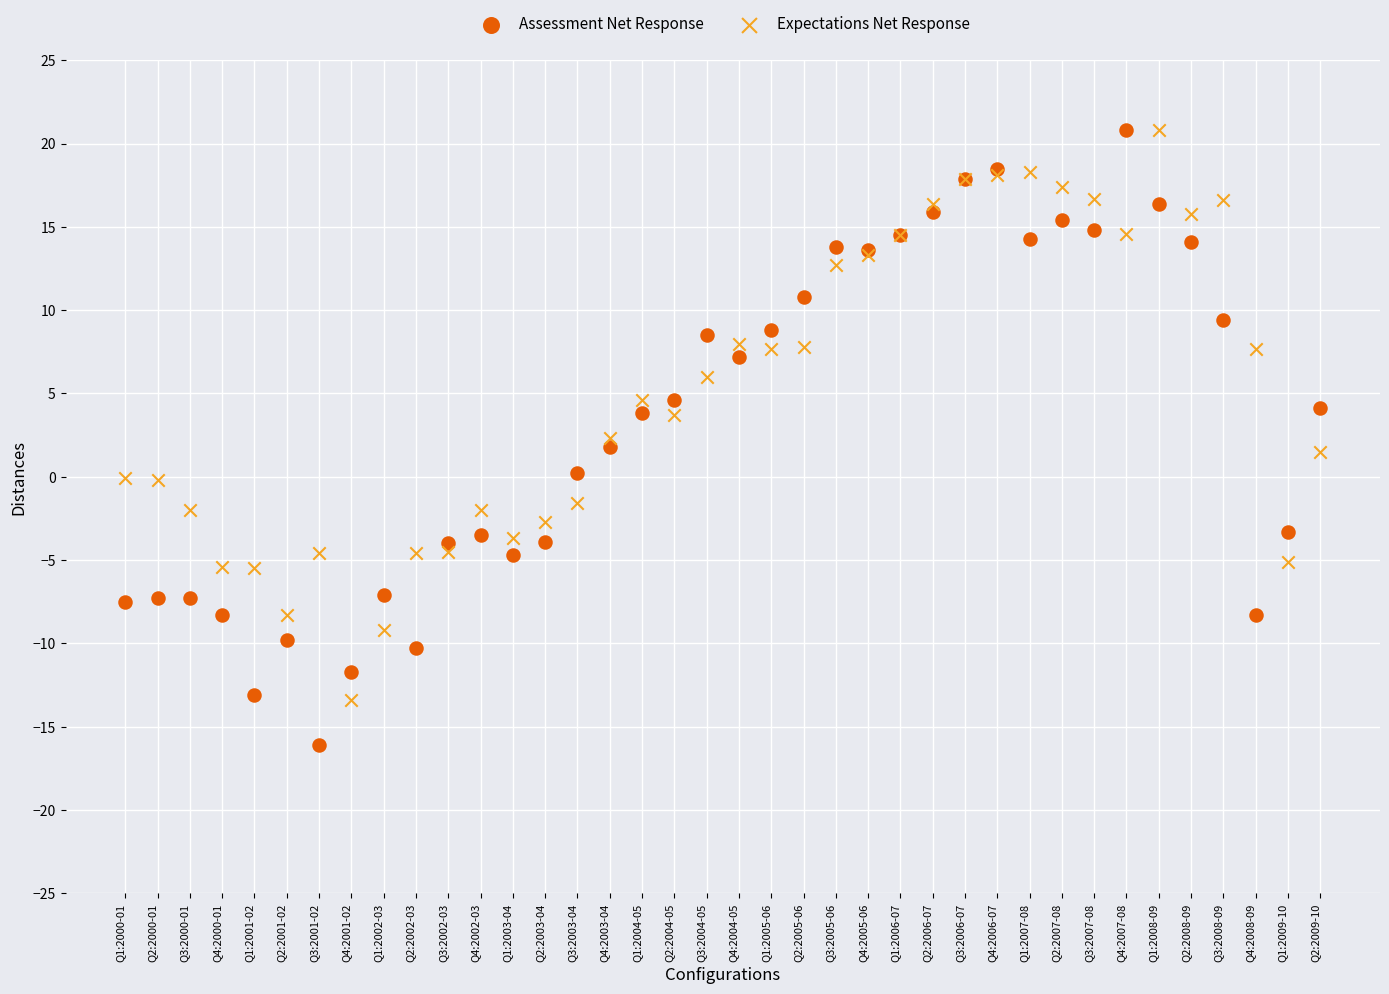

Which series contains the lowest Y value?

Assessment Net Response